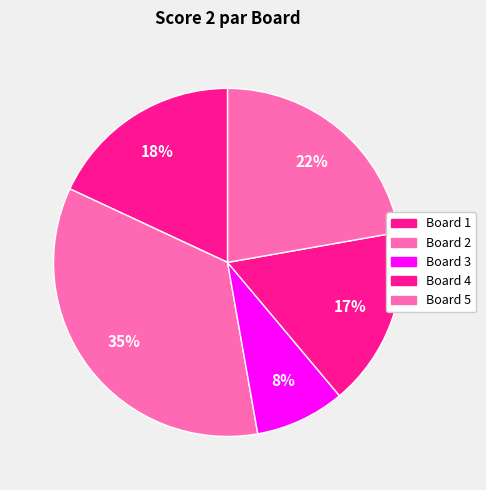

Does Board 5 represent more than half of the total?

No